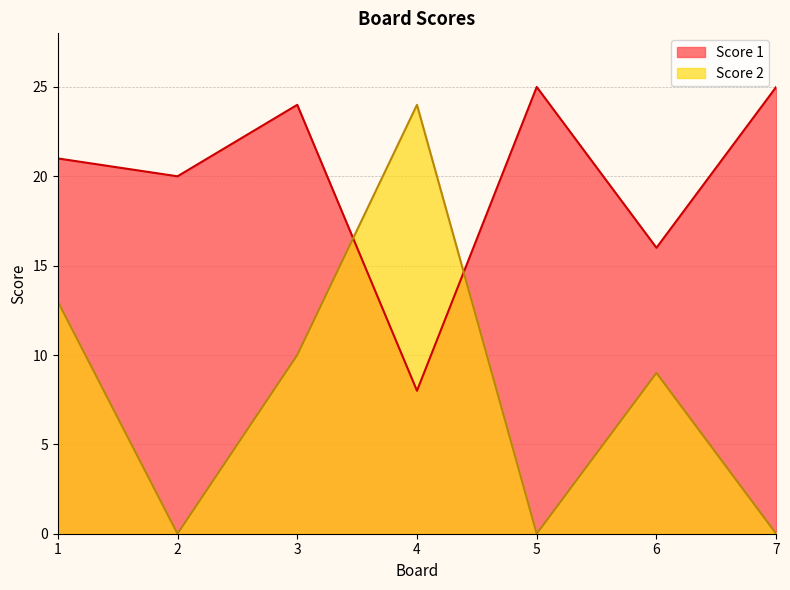

List the series in order of their overall mean, lowest first.

Score 2, Score 1